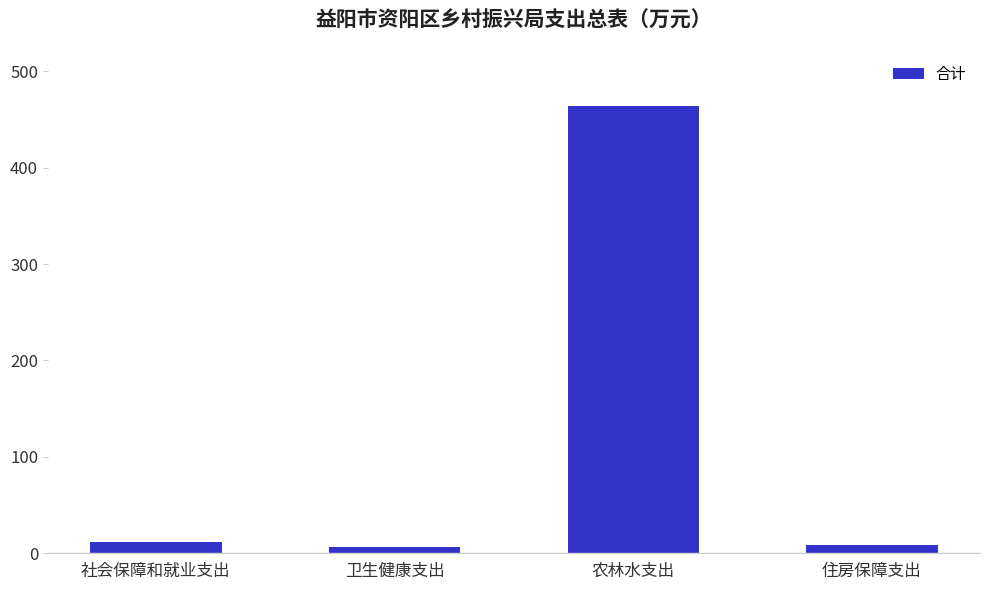

Which has a higher value, 社会保障和就业支出 or 农林水支出?

农林水支出